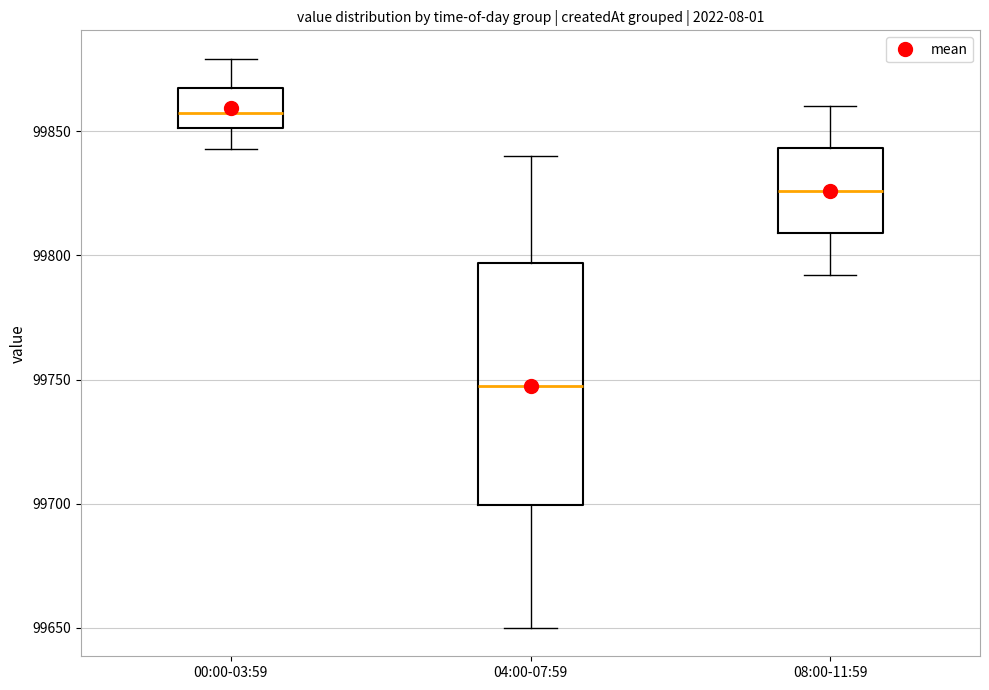

Reading left to right, read every box against the y-axis: the position of its median line, the range the box covers, and the ends of its whiskers. The values are not printed on the chart, so give them approximately, as read against the axis.

00:00-03:59: median 99855, box 99850 to 99870, whiskers 99845 to 99880
04:00-07:59: median 99750, box 99700 to 99795, whiskers 99650 to 99840
08:00-11:59: median 99825, box 99810 to 99845, whiskers 99790 to 99860